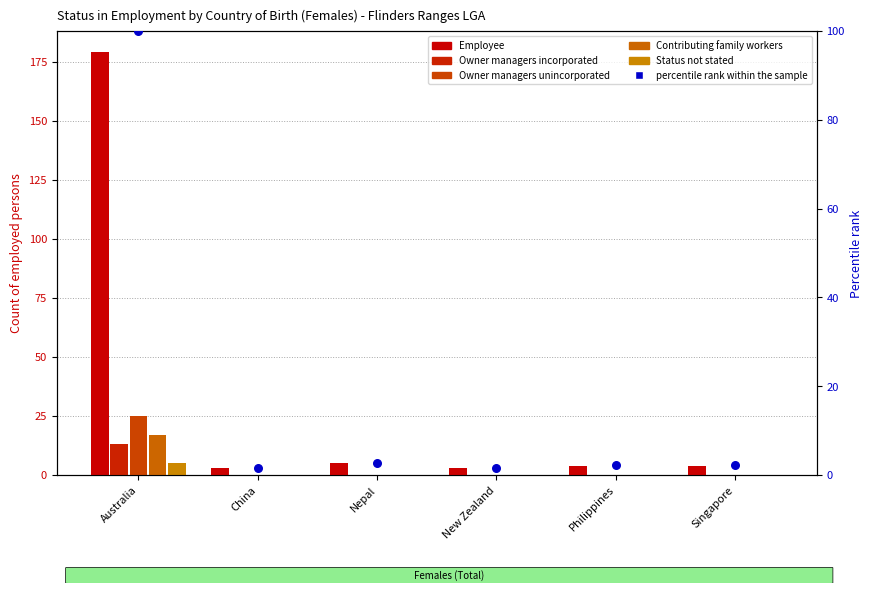

Which series has the widest spread of Y values?

Employee